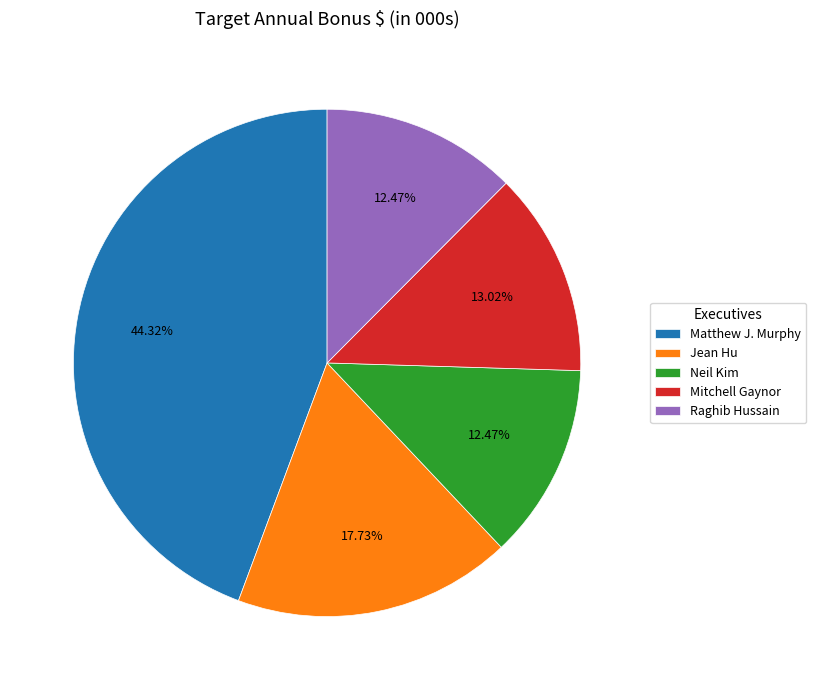

To the nearest percent, what portion does Jean Hu represent?

18%